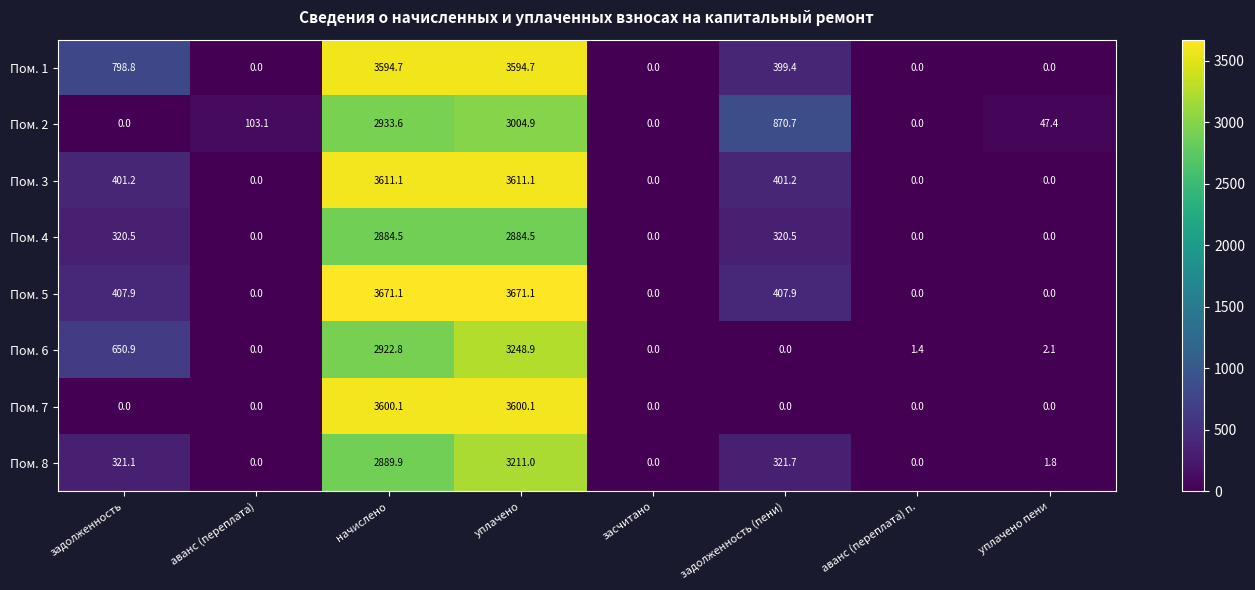

What is the greatest value displayed?

3671.1